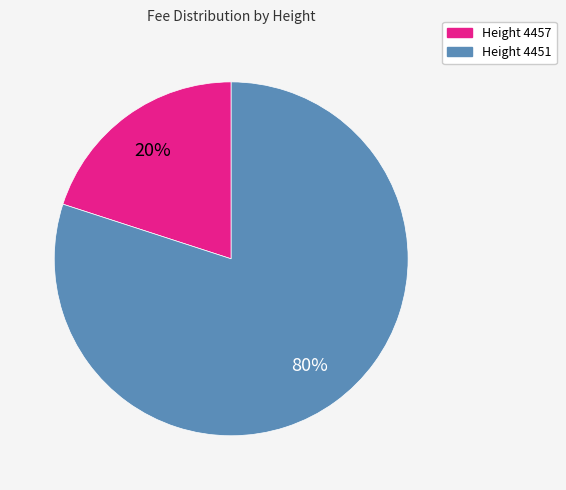

To the nearest percent, what percentage of the pie is Height 4457?

20%